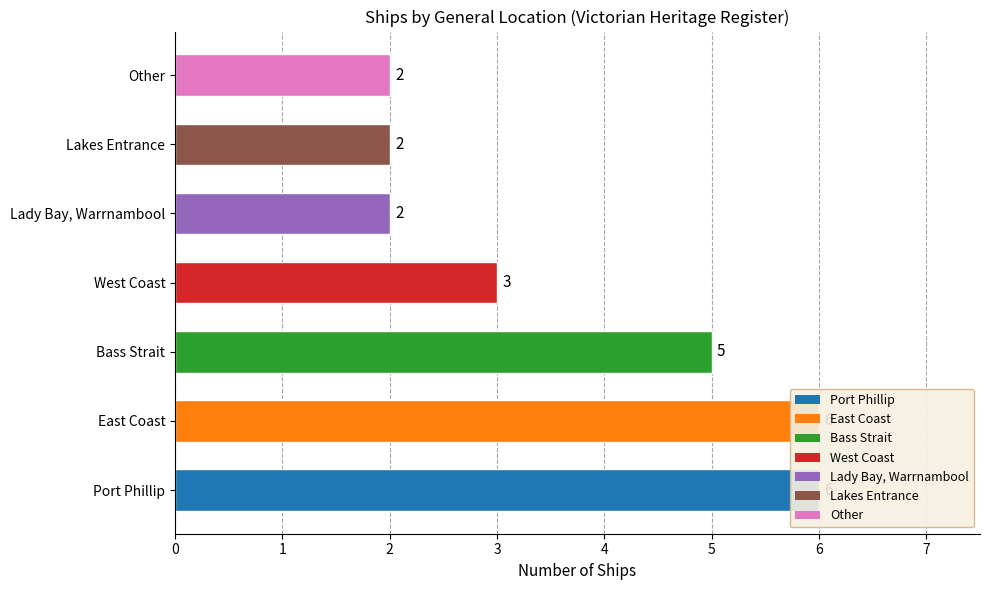

Reading left to right, transcribe all the data shown in this chart.

6	6	5	3	2	2	2